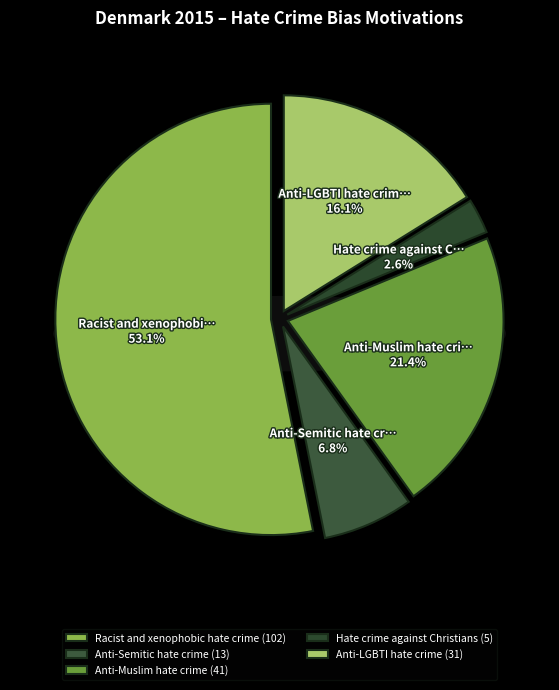

The Hate crime against Christians slice represents 15% of the pie. True or false?

False